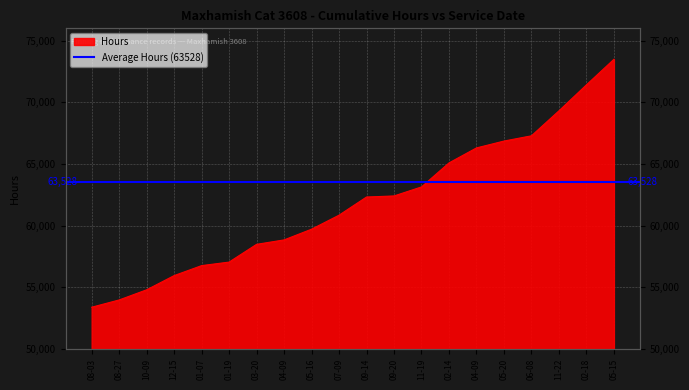

List the labels in order of value, largest first.

05-15, 02-18, 11-22, 06-08, 05-20, 04-09, 02-14, 11-19, 09-20, 09-14, 07-09, 05-16, 04-09, 03-20, 01-19, 01-07, 12-15, 10-09, 08-27, 08-03